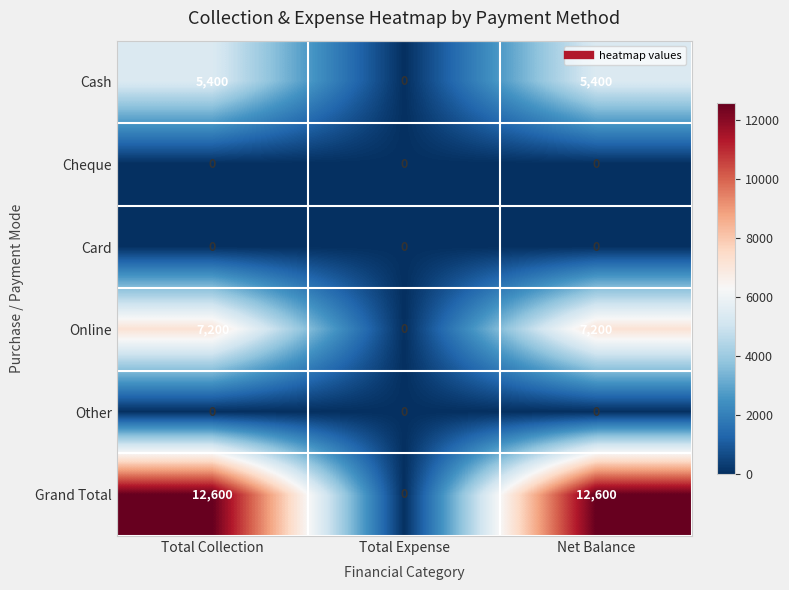

What is the maximum value for Cash?

5400